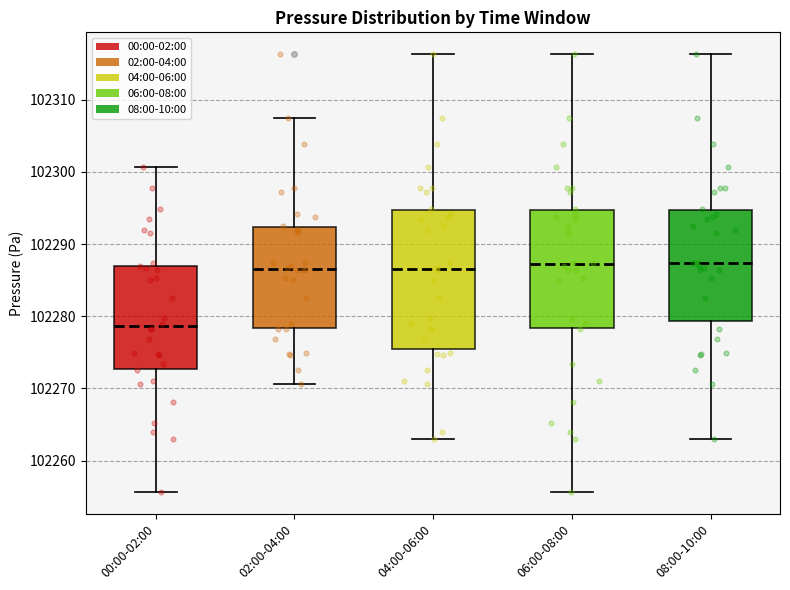

Reading left to right, transcribe this box plot: for each box, give where its median line is, the range the box spans, and where its two whiskers end, as read against the y-axis. The values are not printed on the chart, so give them approximately, as read against the axis.

00:00-02:00: median 102279, box 102273 to 102287, whiskers 102256 to 102301
02:00-04:00: median 102287, box 102278 to 102292, whiskers 102271 to 102308
04:00-06:00: median 102287, box 102275 to 102295, whiskers 102263 to 102316
06:00-08:00: median 102287, box 102278 to 102295, whiskers 102256 to 102316
08:00-10:00: median 102287, box 102279 to 102295, whiskers 102263 to 102316